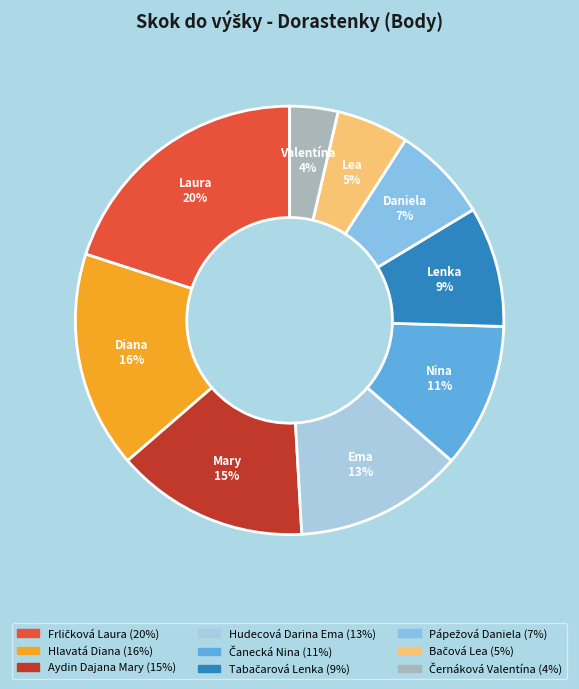

How much of the chart is everything except Aydin Dajana Mary?

85.5%